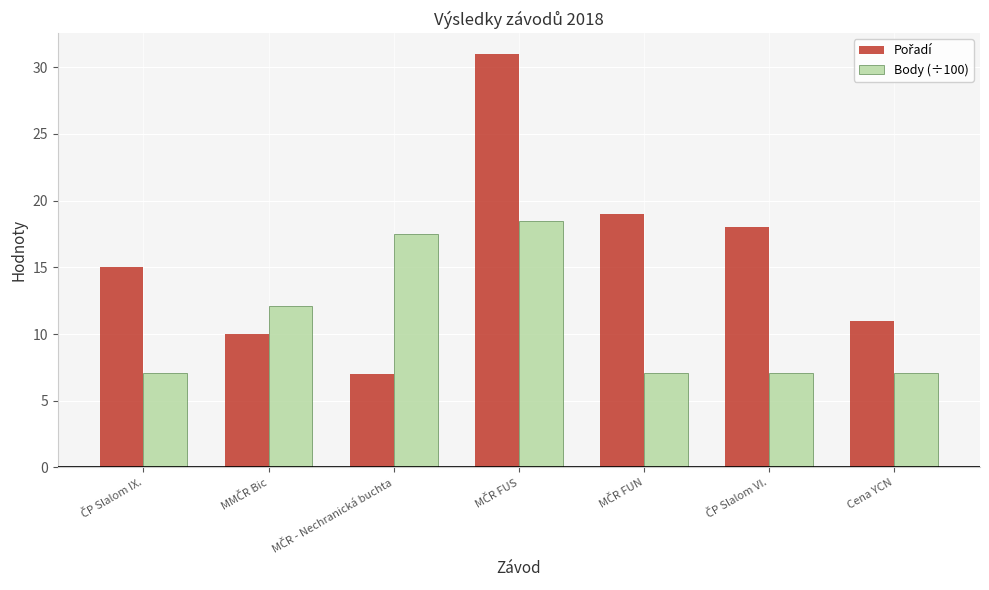

What is the difference between the second highest and second lowest values in the Body (÷100) series?

10.4